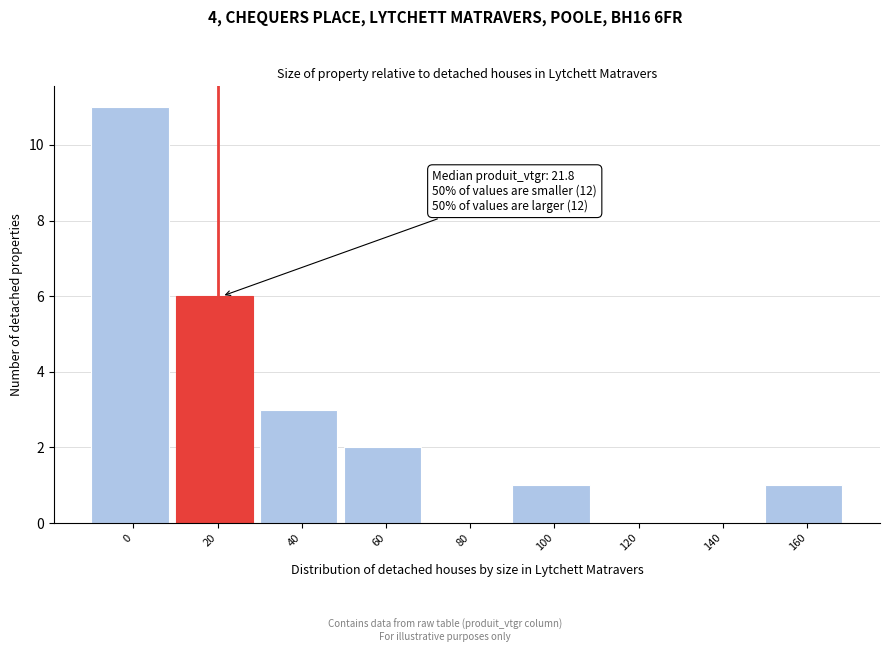

Reading left to right, extract all data points from this chart.

0=11	20=6	40=3	60=2	80=0	100=1	120=0	140=0	160=1